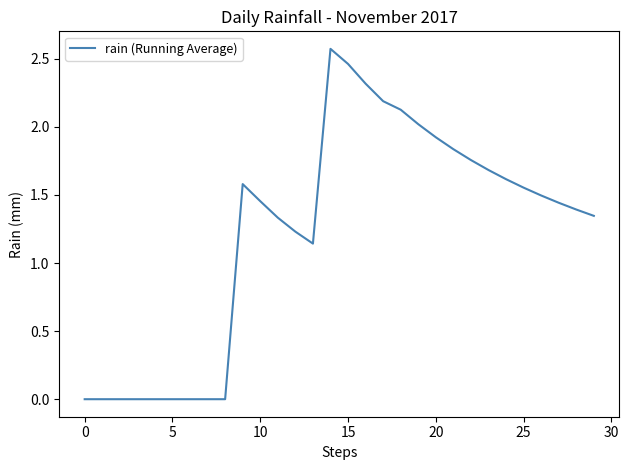

What is the greatest value displayed?

2.6